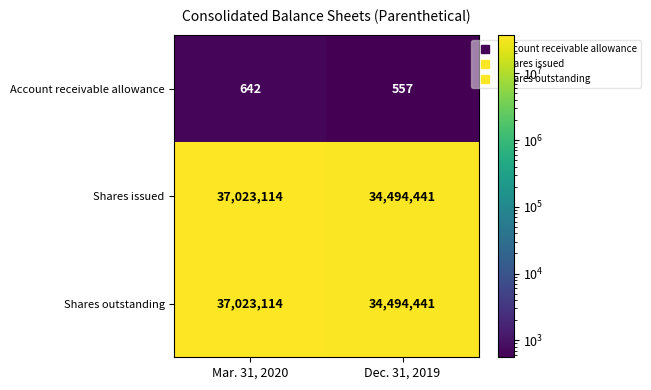

What is the difference between the highest and lowest values at Mar. 31, 2020?

37022472